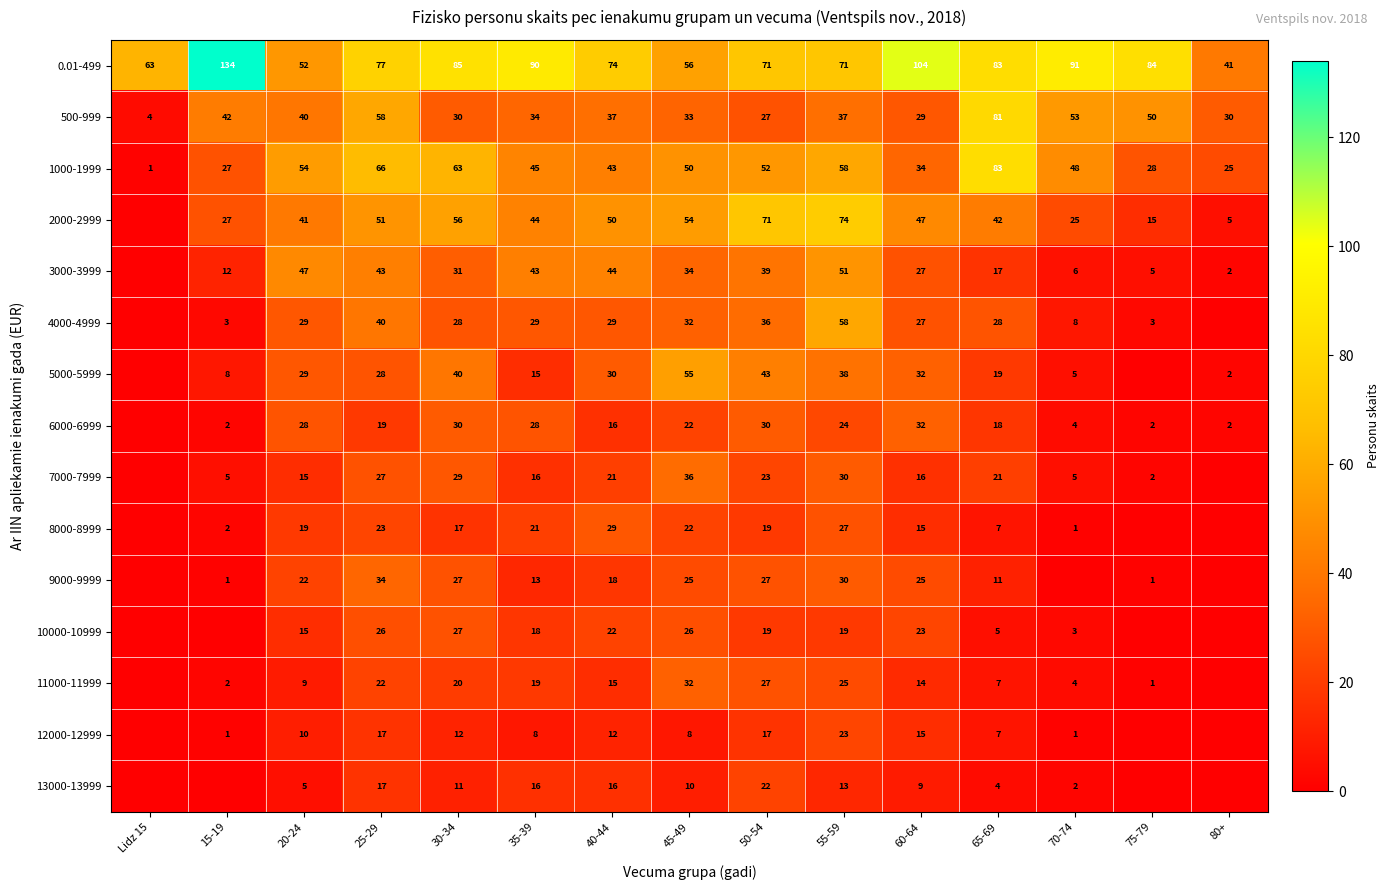

What is the approximate value of 0.01-499 at 50-54, to the nearest 5?

70